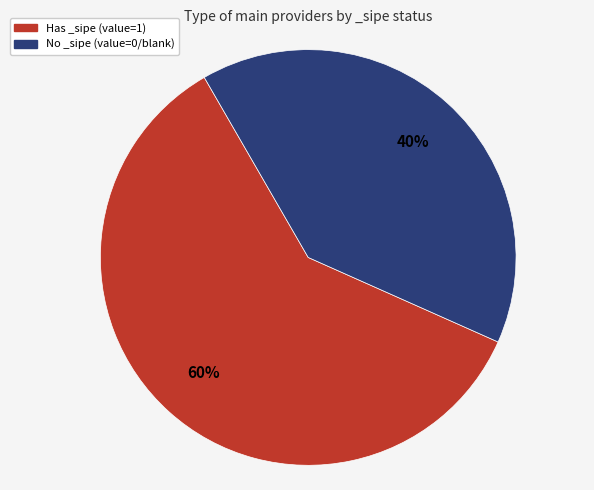

Which category has the smallest portion of the pie?

No _sipe (value=0/blank)